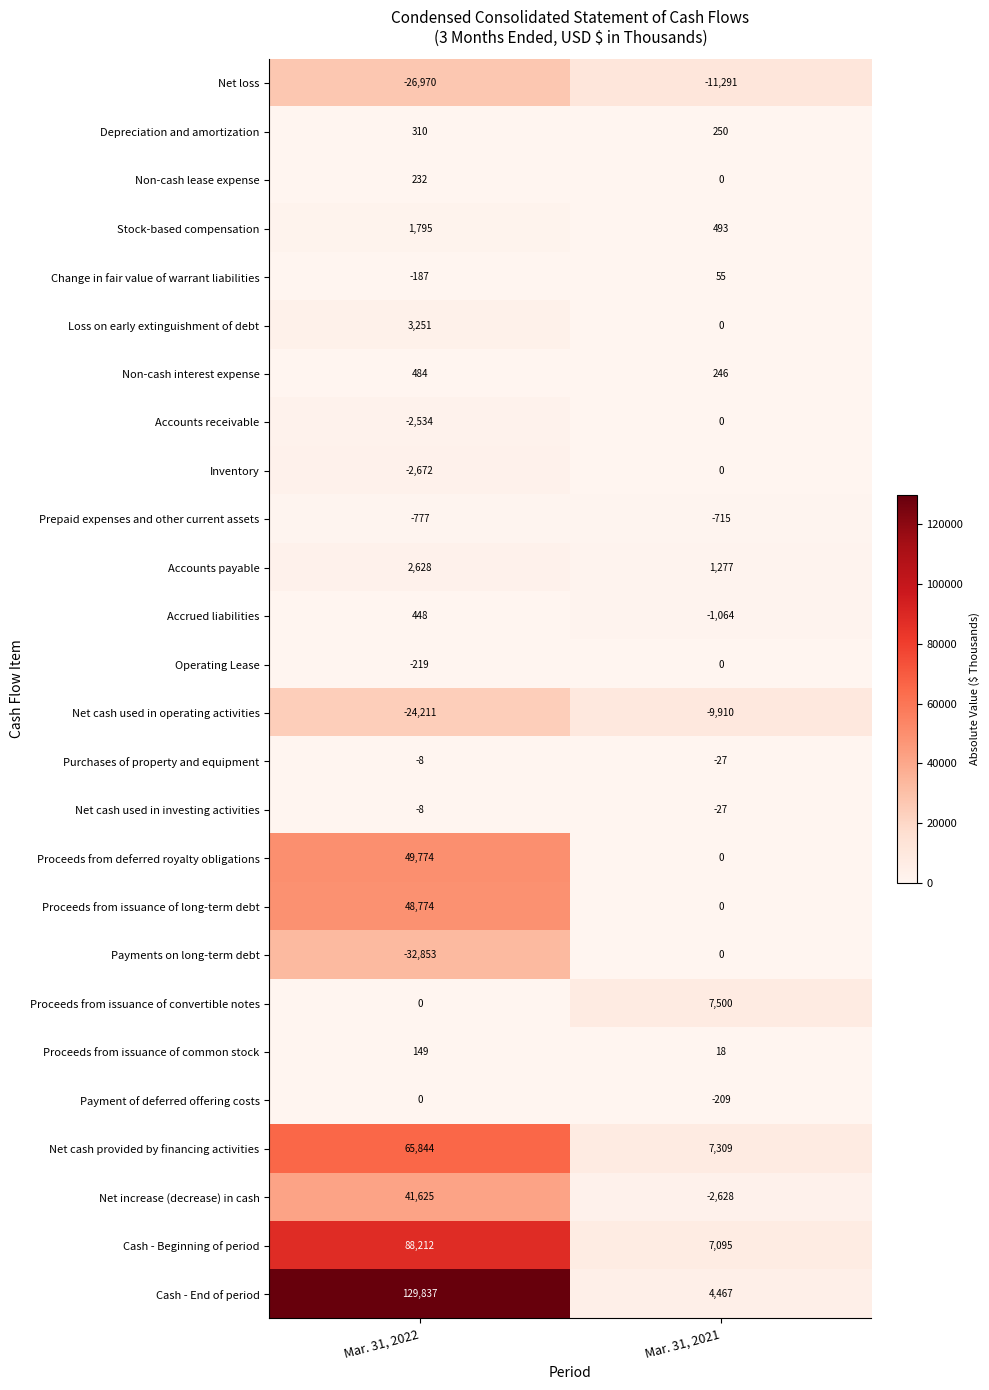

Is it true that Change in fair value of warrant liabilities equals 75 at Mar. 31, 2021?

False